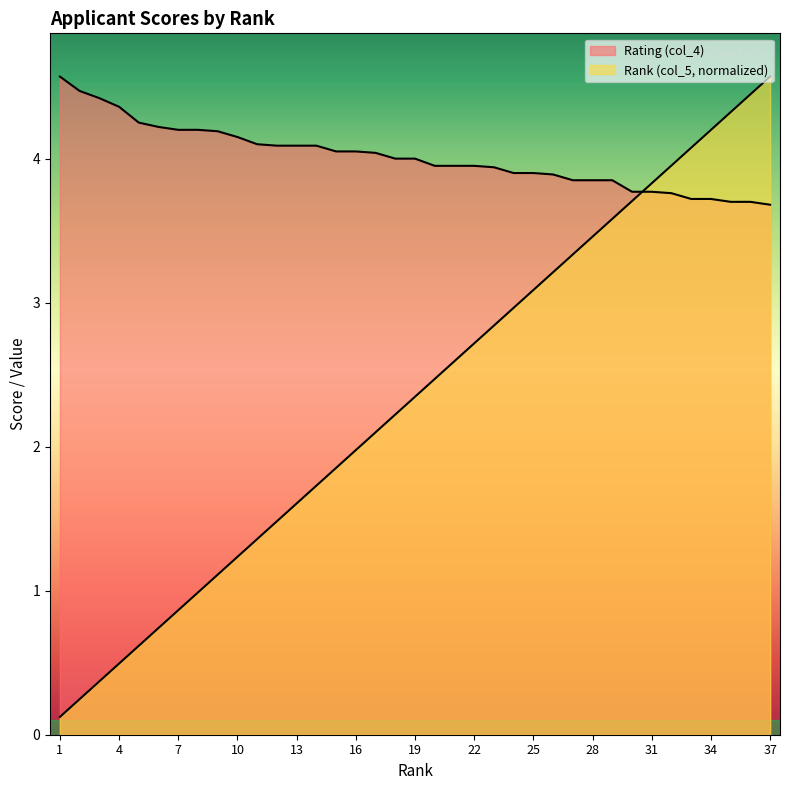

Reading left to right, list all the values displayed in this chart.

Rating (col_4): 1=4.6	2=4.5	3=4.4	4=4.4	5=4.2	6=4.2	7=4.2	8=4.2	9=4.2	10=4.2	11=4.1	12=4.1	13=4.1	14=4.1	15=4.0	16=4.0	17=4.0	18=4.0	19=4.0	20=4.0	21=4.0	22=4.0	23=3.9	24=3.9	25=3.9	26=3.9	27=3.9	28=3.9	29=3.9	30=3.8	31=3.8	32=3.8	33=3.7	34=3.7	35=3.7	36=3.7	37=3.7
Rank (col_5): 1=0.1	2=0.2	3=0.4	4=0.5	5=0.6	6=0.7	7=0.9	8=1.0	9=1.1	10=1.2	11=1.4	12=1.5	13=1.6	14=1.7	15=1.9	16=2.0	17=2.1	18=2.2	19=2.3	20=2.5	21=2.6	22=2.7	23=2.8	24=3.0	25=3.1	26=3.2	27=3.3	28=3.5	29=3.6	30=3.7	31=3.8	32=4.0	33=4.1	34=4.2	35=4.3	36=4.4	37=4.6